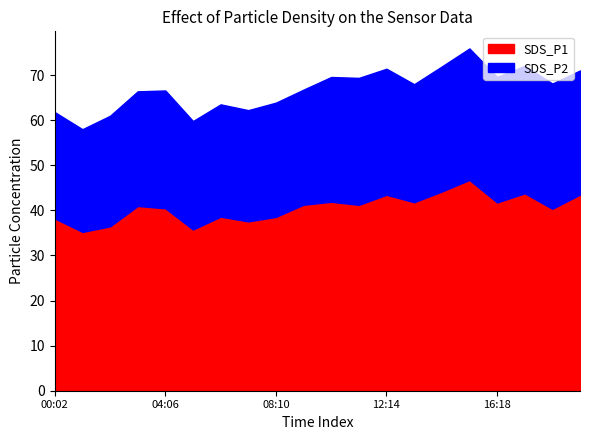

What are all the series names shown in the legend?

SDS_P1, SDS_P2